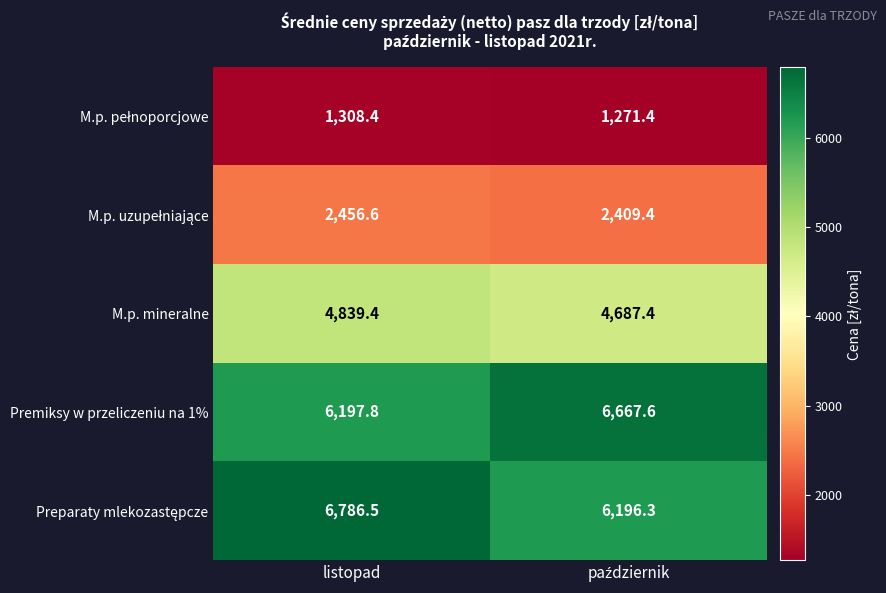

At which category is the sum across all series the highest?

listopad